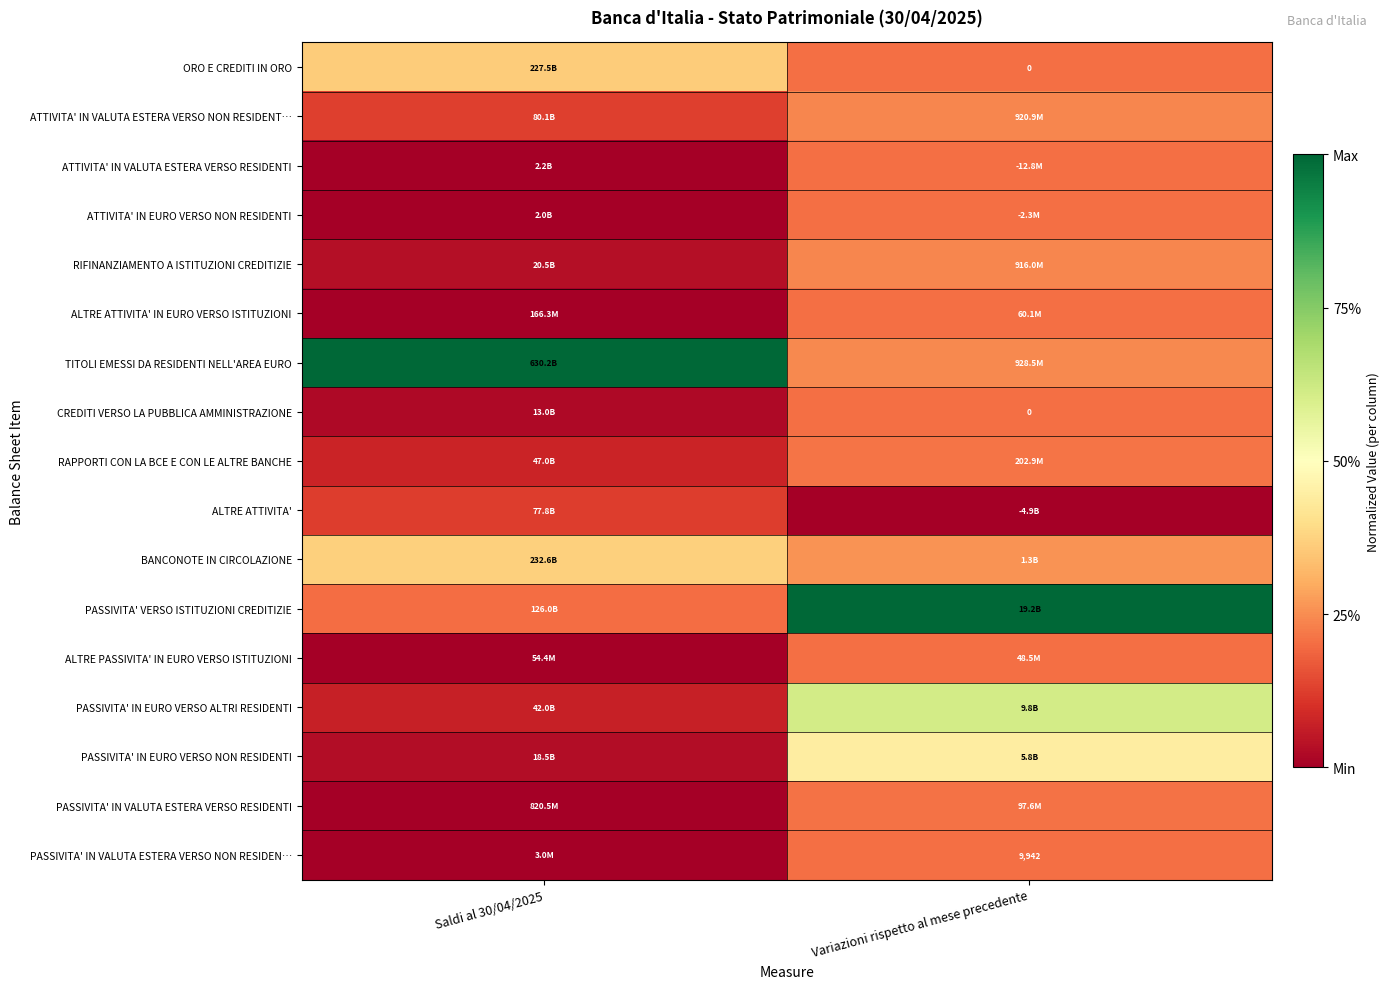

Which series has the largest total across all categories?

TITOLI EMESSI DA RESIDENTI NELL'AREA EURO